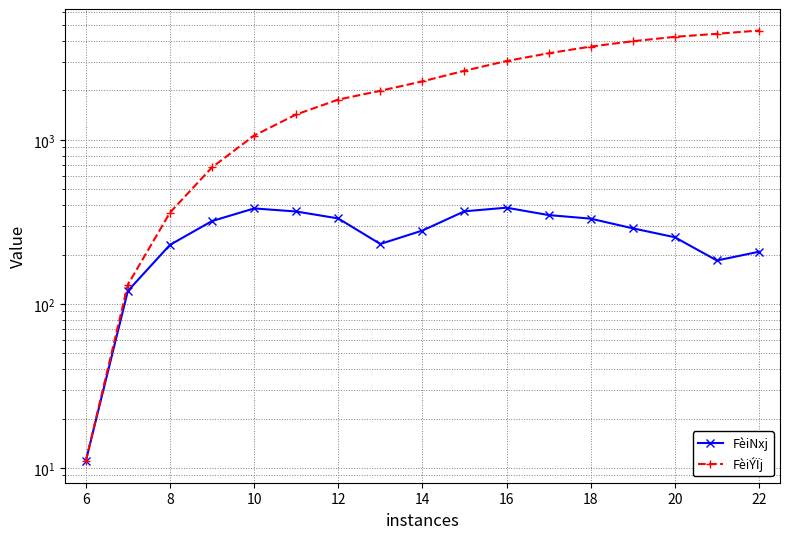

Read the FèiNxj value at 20.

255